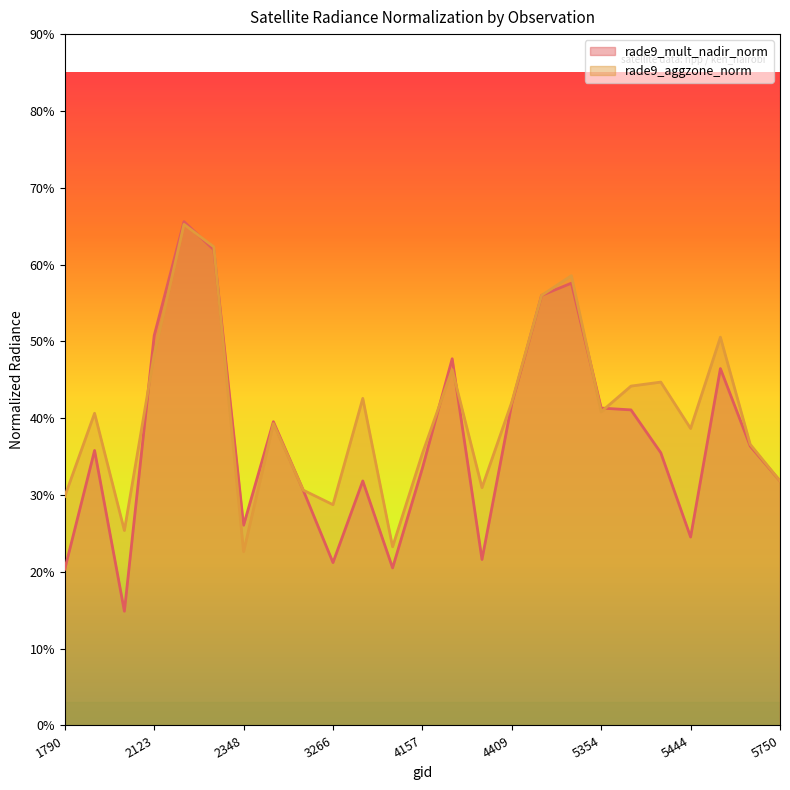

Which series has the largest range (max minus min)?

rade9_mult_nadir_norm